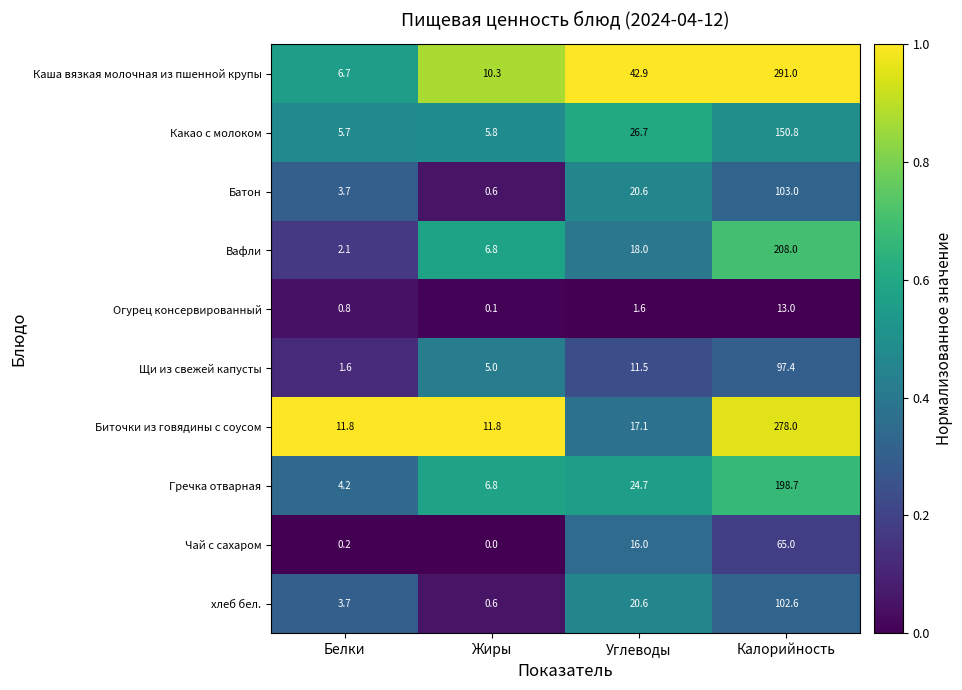

True or false: Огурец консервированный has a value of 0.1 at Жиры.

True